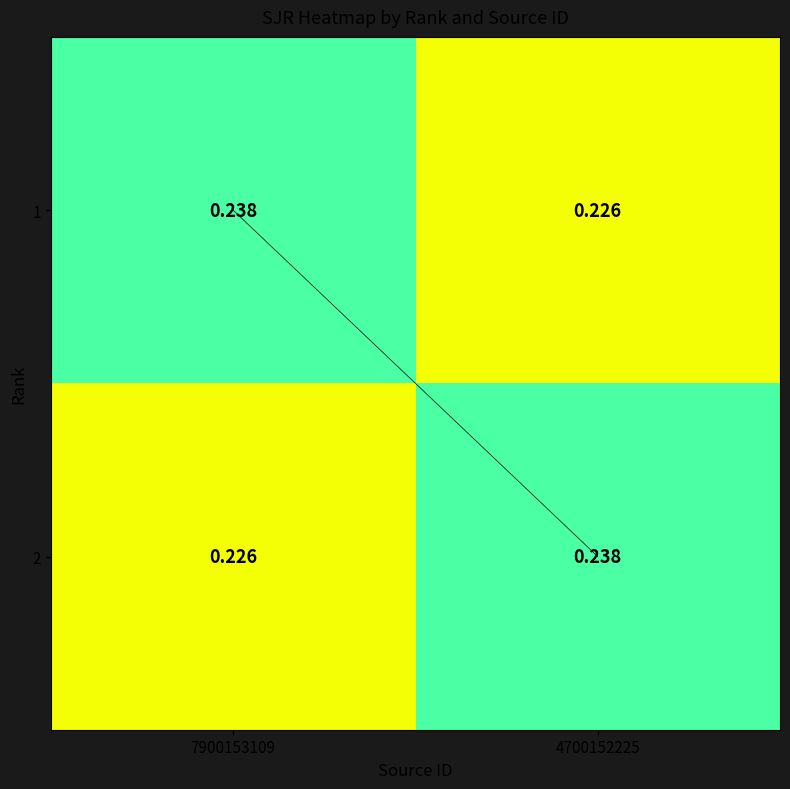

Is the value of 1 at 4700152225 greater than the value of 2 at 4700152225?

No